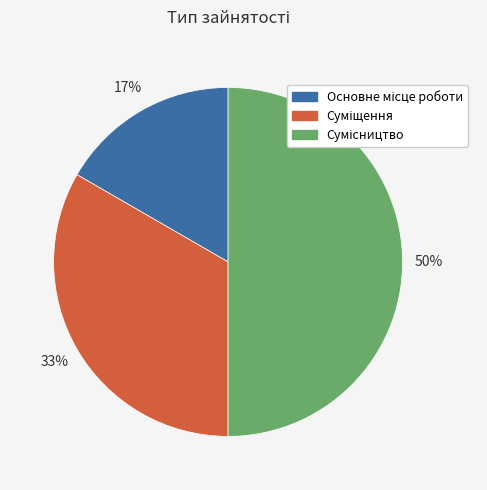

To the nearest percent, what is the difference between the largest and smallest slice percentages?

33%